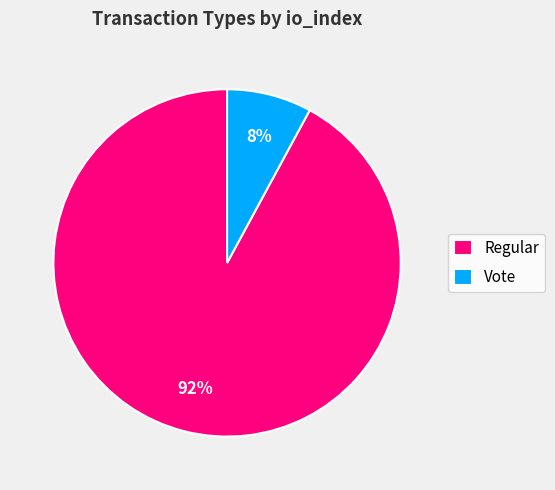

Between Regular and Vote, which is larger?

Regular